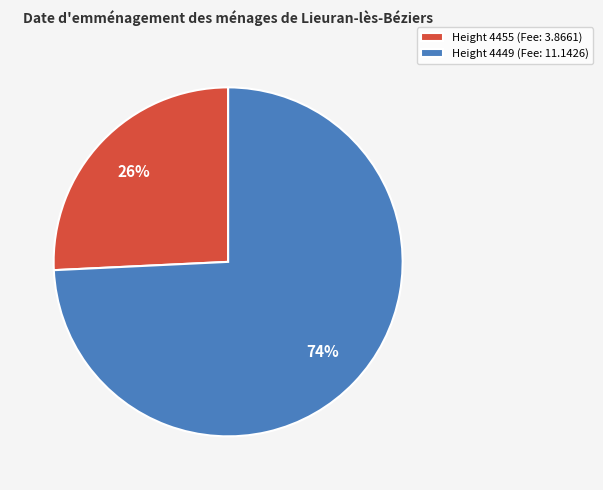

To the nearest percent, what percentage of the pie is Height 4449 (Fee: 11.1426)?

74%